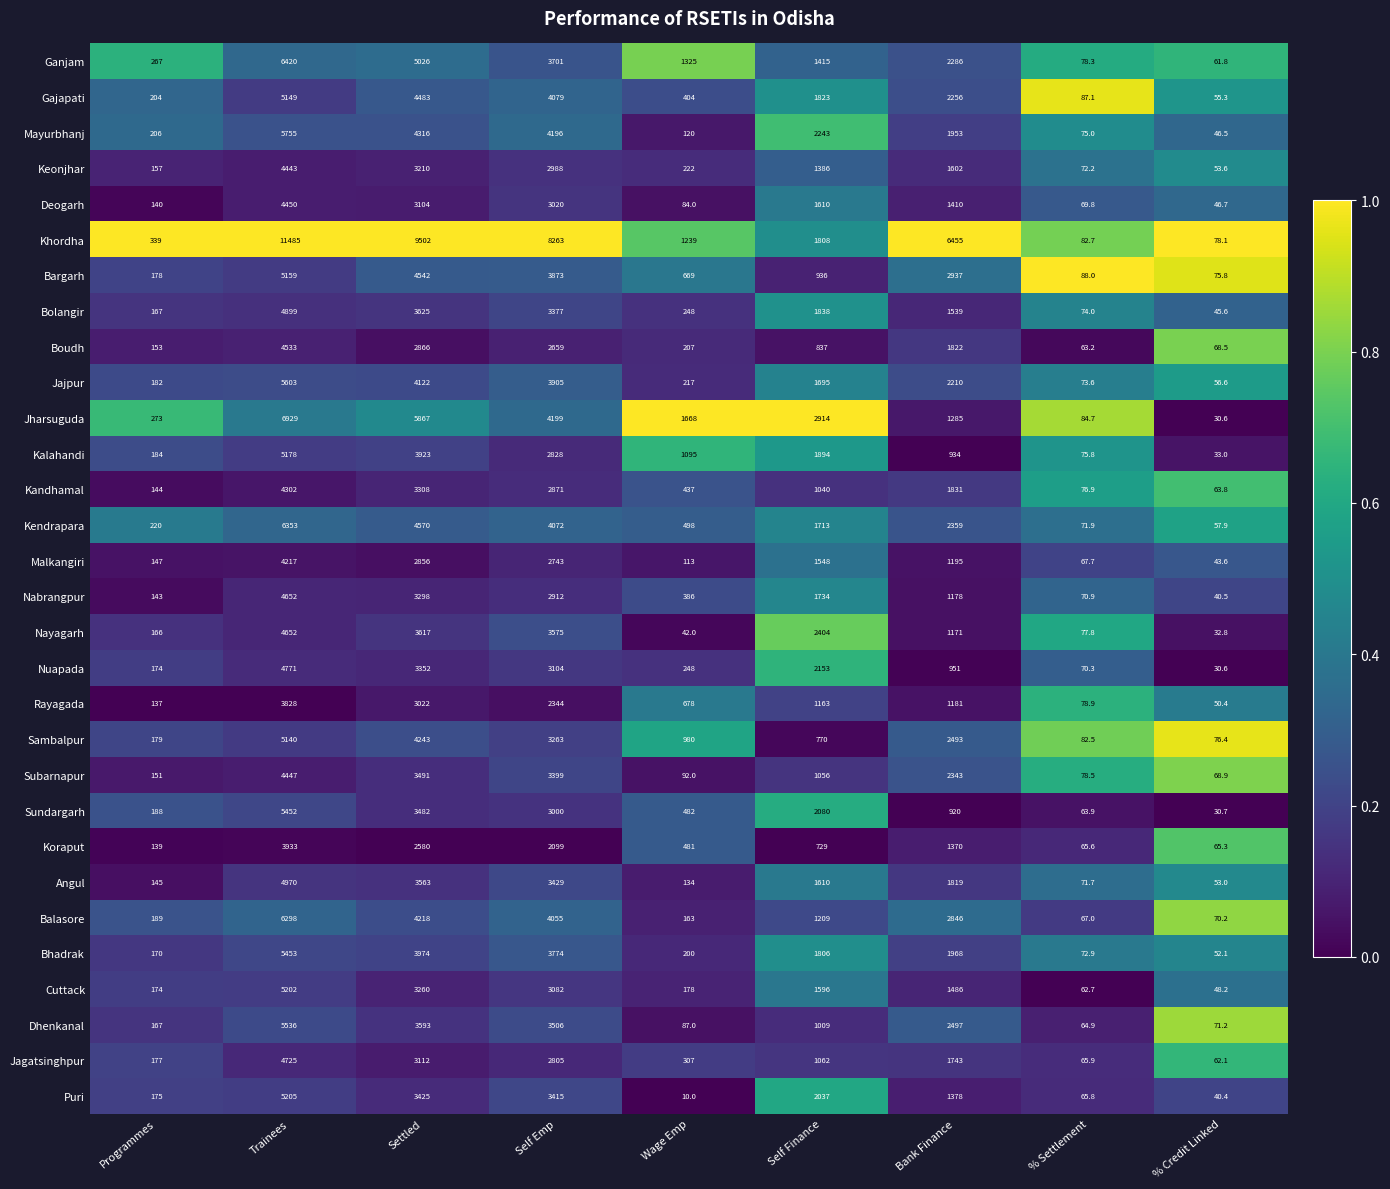

Rank the series at Self Emp from highest to lowest value.

Khordha, Jharsuguda, Mayurbhanj, Gajapati, Kendrapara, Balasore, Jajpur, Bargarh, Bhadrak, Ganjam, Nayagarh, Dhenkanal, Angul, Puri, Subarnapur, Bolangir, Sambalpur, Nuapada, Cuttack, Deogarh, Sundargarh, Keonjhar, Nabrangpur, Kandhamal, Kalahandi, Jagatsinghpur, Malkangiri, Boudh, Rayagada, Koraput